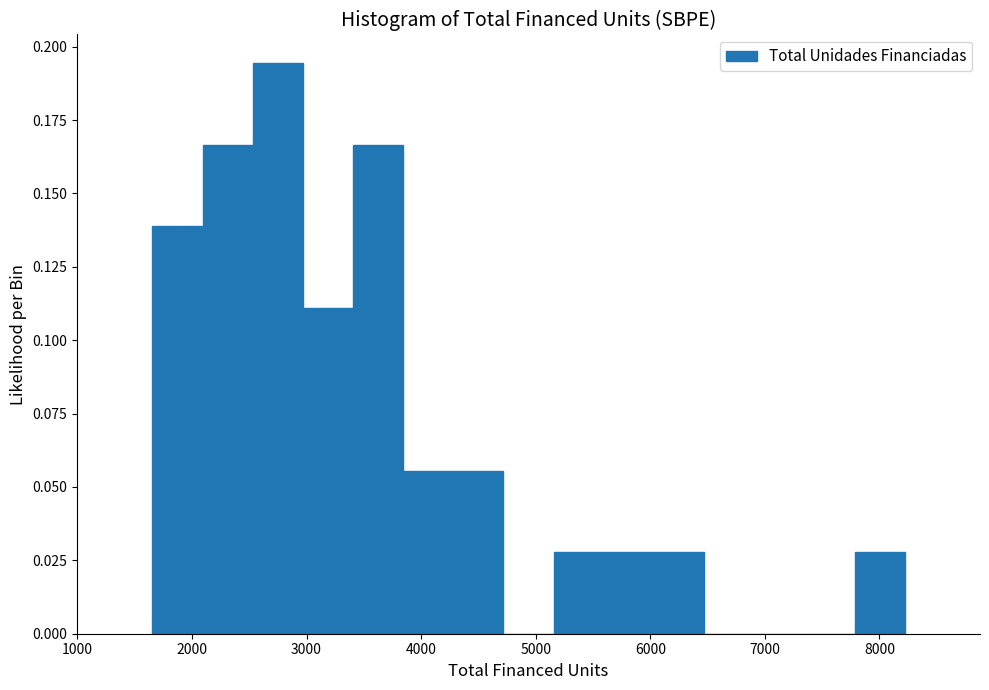

Over which range of the x-axis is the bar tallest?

2500 to 3000